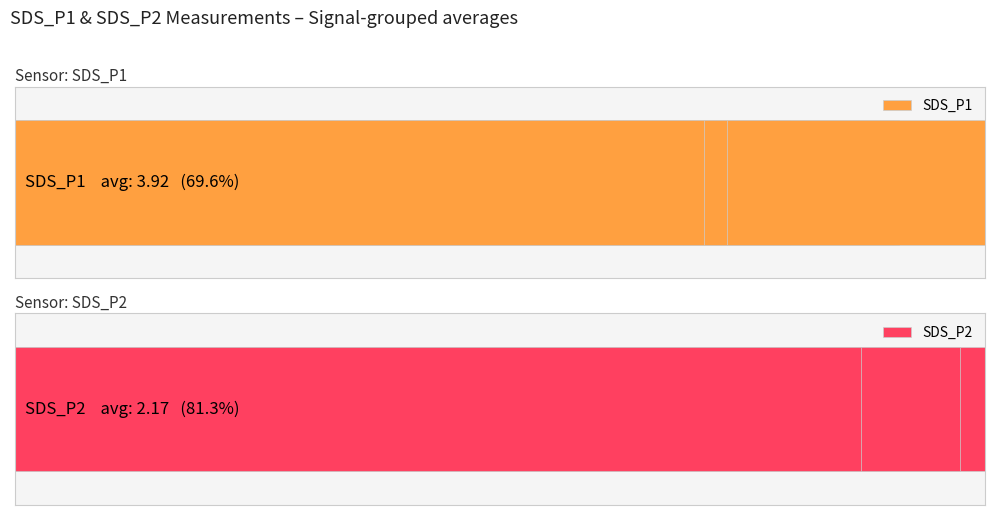

Reading left to right, what are all the values shown in this chart?

SDS_P1: 0.7	0.6	0.4	0.5	0.6	0.9	0.7	0.7	0.6	0.7	0.8	0.8	0.7	0.9	0.7	1.0	0.7	0.7	0.4	0.7
SDS_P2: 0.9	0.8	0.7	0.8	0.8	0.9	0.8	0.7	0.9	0.8	1.0	0.8	0.8	0.8	1.0	0.7	0.8	0.7	0.6	0.9